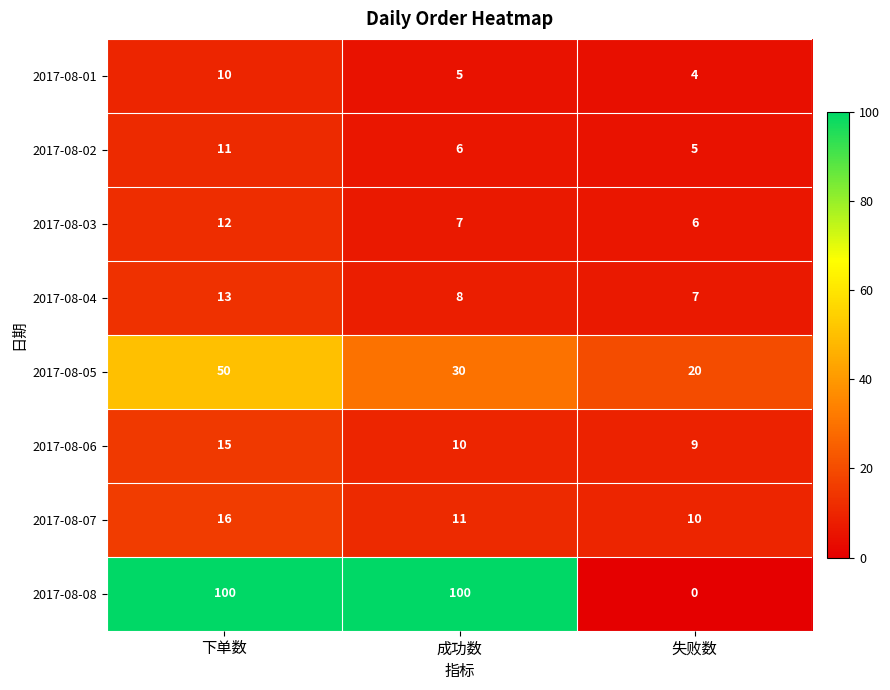

Rank the series at 失败数 from highest to lowest value.

2017-08-05, 2017-08-07, 2017-08-06, 2017-08-04, 2017-08-03, 2017-08-02, 2017-08-01, 2017-08-08